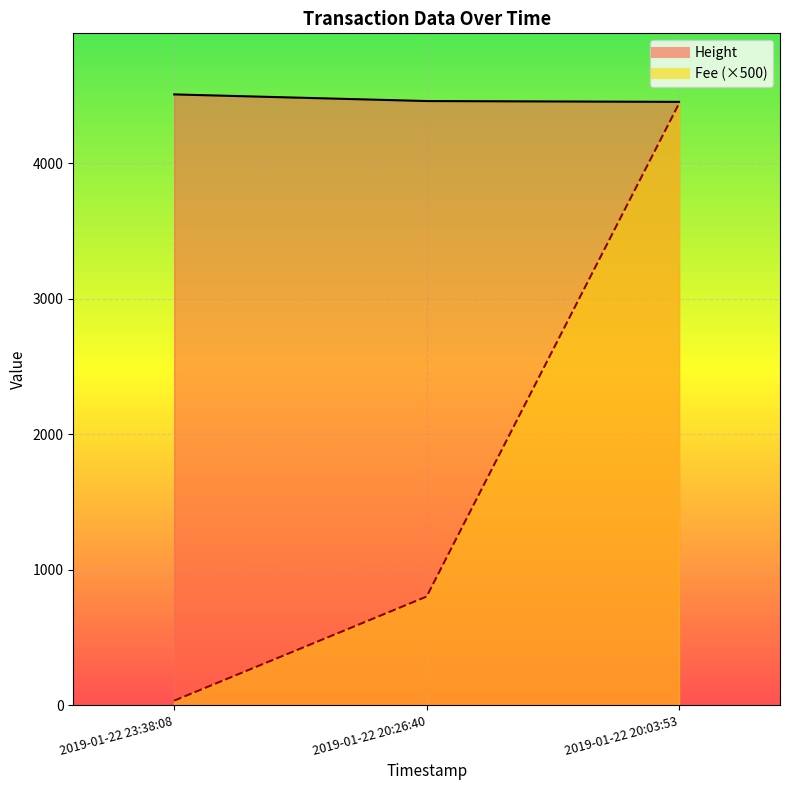

Which category has the lowest value across all series?

2019-01-22 23:38:08